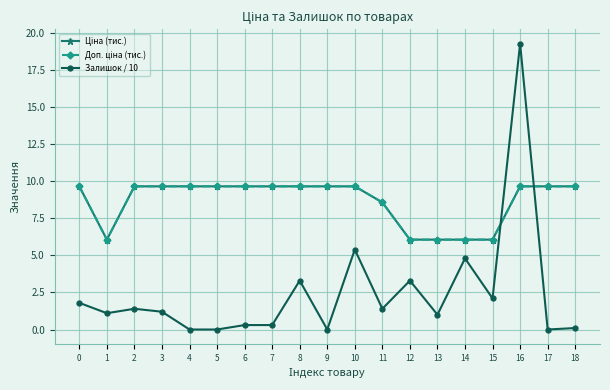

Reading left to right, transcribe all the data shown in this chart.

Ціна (тис.): 0=9.7	1=6.1	2=9.7	3=9.7	4=9.7	5=9.7	6=9.7	7=9.7	8=9.7	9=9.7	10=9.7	11=8.6	12=6.1	13=6.1	14=6.1	15=6.1	16=9.7	17=9.7	18=9.7
Доп. ціна (тис.): 0=9.7	1=6.1	2=9.7	3=9.7	4=9.7	5=9.7	6=9.7	7=9.7	8=9.7	9=9.7	10=9.7	11=8.6	12=6.1	13=6.1	14=6.1	15=6.1	16=9.7	17=9.7	18=9.7
Залишок / 10: 0=1.8	1=1.1	2=1.4	3=1.2	4=0.0	5=0.0	6=0.3	7=0.3	8=3.3	9=0.0	10=5.4	11=1.4	12=3.3	13=1.0	14=4.8	15=2.1	16=19.3	17=0.0	18=0.1